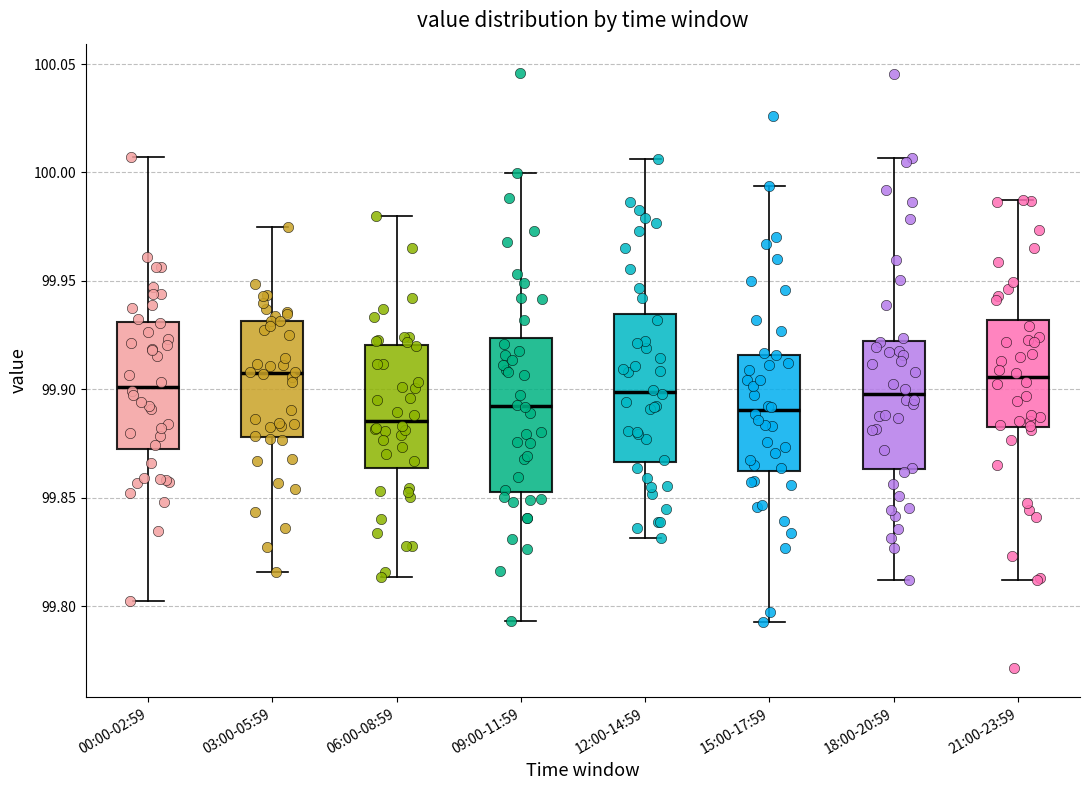

Reading left to right, read every box against the y-axis: the position of its median line, the range the box covers, and the ends of its whiskers. The values are not printed on the chart, so give them approximately, as read against the axis.

00:00-02:59: median 99.900, box 99.870 to 99.930, whiskers 99.800 to 100.005
03:00-05:59: median 99.910, box 99.880 to 99.930, whiskers 99.815 to 99.975
06:00-08:59: median 99.885, box 99.865 to 99.920, whiskers 99.815 to 99.980
09:00-11:59: median 99.895, box 99.855 to 99.925, whiskers 99.795 to 100.000
12:00-14:59: median 99.900, box 99.865 to 99.935, whiskers 99.830 to 100.005
15:00-17:59: median 99.890, box 99.860 to 99.915, whiskers 99.795 to 99.995
18:00-20:59: median 99.900, box 99.865 to 99.920, whiskers 99.810 to 100.005
21:00-23:59: median 99.905, box 99.885 to 99.930, whiskers 99.810 to 99.985